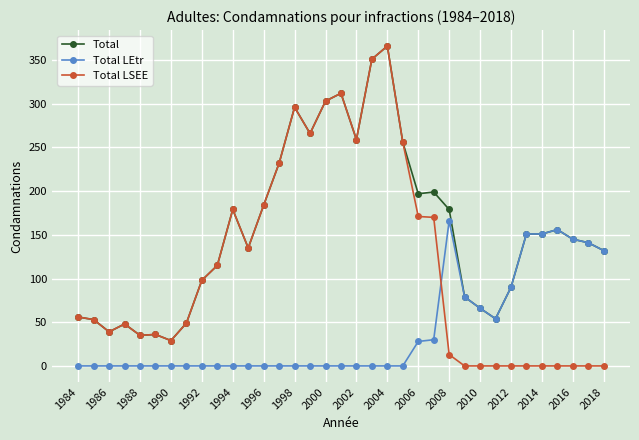

What is the value of the Total point at the 23rd from the left?

197